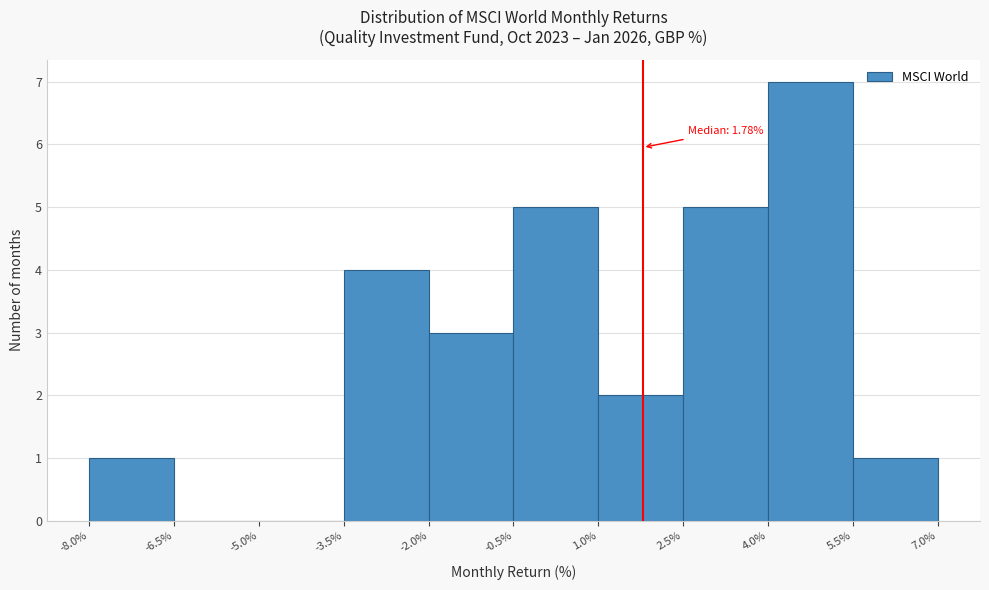

Which range on the x-axis has the tallest bar?

4.0% to 5.5%